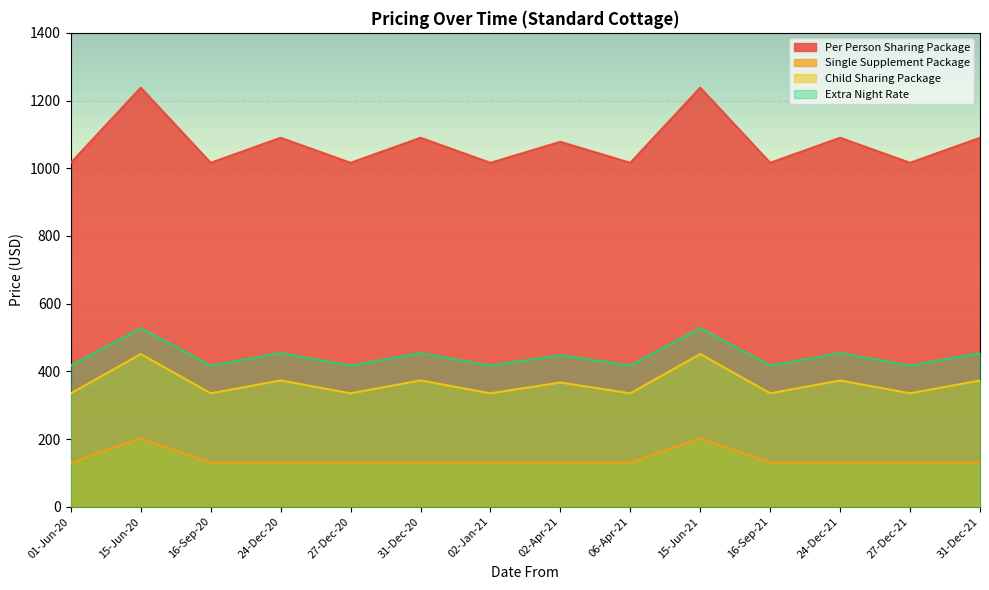

Reading left to right, what are all the values shown in this chart?

Per Person Sharing Package: 1016	1238	1016	1090	1016	1090	1016	1078	1016	1238	1016	1090	1016	1090
Single Supplement Package: 130	202	130	130	130	130	130	130	130	202	130	130	130	130
Child Sharing Package: 335	451	335	373	335	373	335	367	335	451	335	373	335	373
Extra Night Rate: 417	528	417	454	417	454	417	448	417	528	417	454	417	454